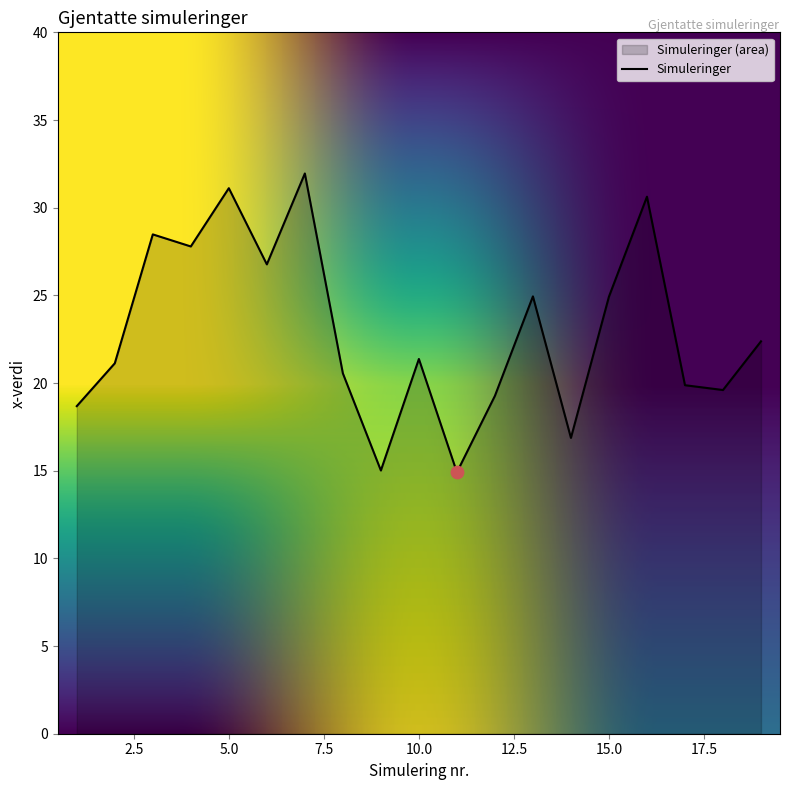

Between 7 and 19, which is larger?

7